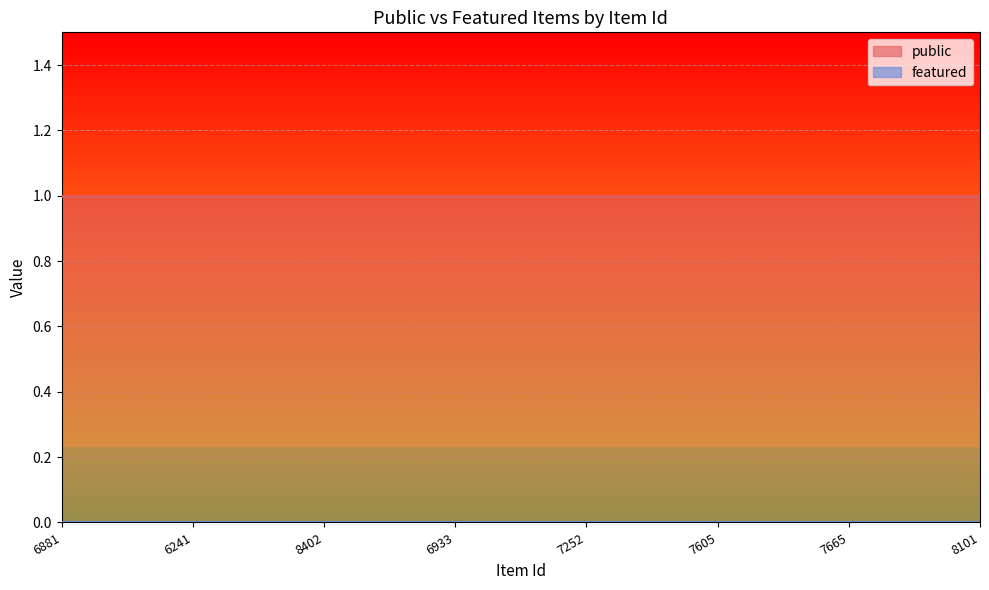

What is the label of the 3rd point from the right?

7605